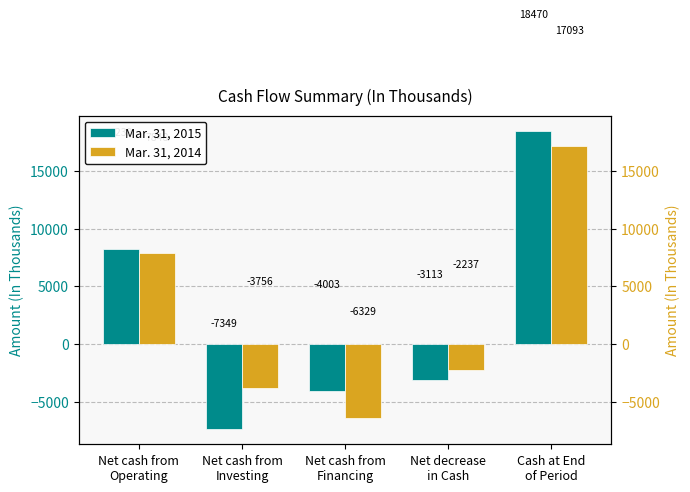

Rank the series by their maximum value, from highest to lowest.

Mar. 31, 2015, Mar. 31, 2014